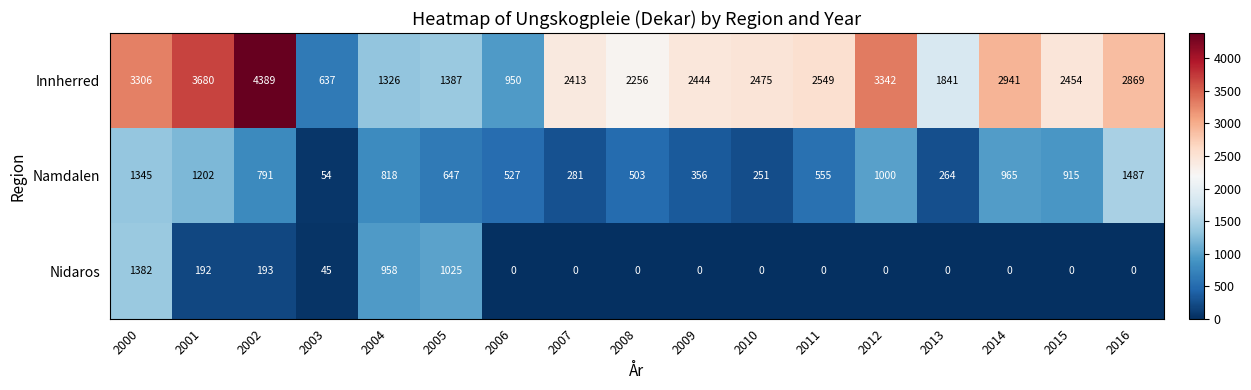

Is it true that Nidaros equals 542 at 2015?

False